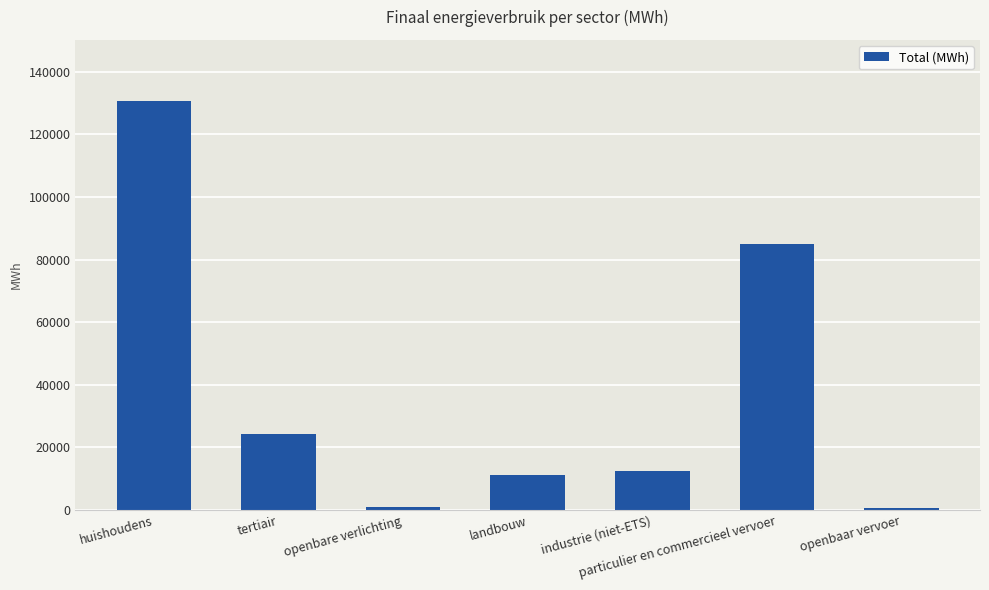

How many categories are shown in the chart?

7